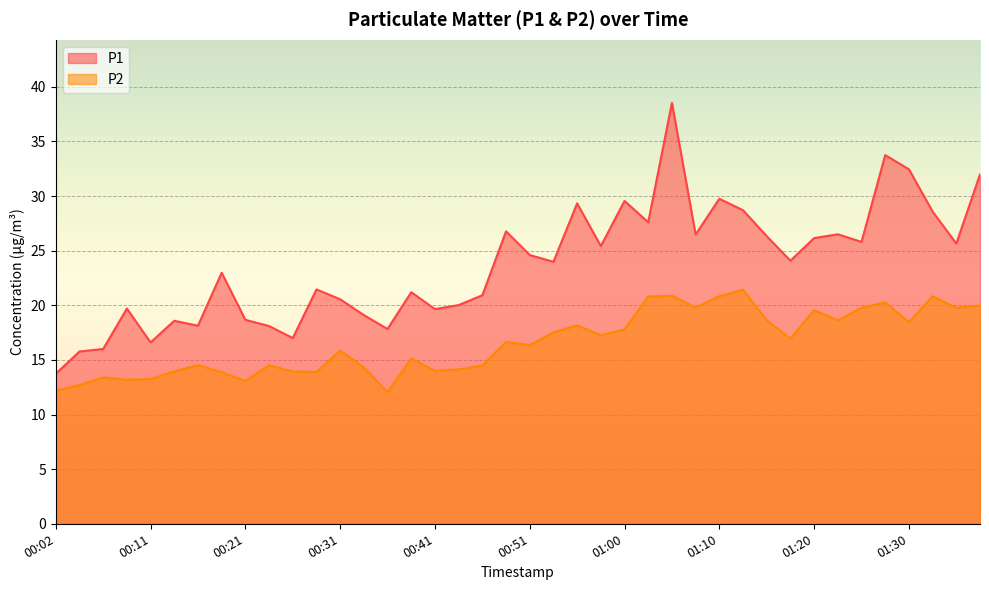

How many interior local valleys does the P1 series have?

12